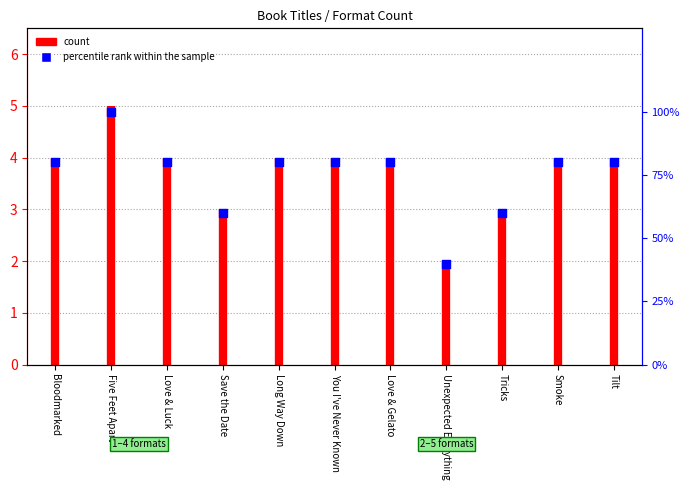

Between Love & Luck and Bloodmarked, which is larger?

Love & Luck